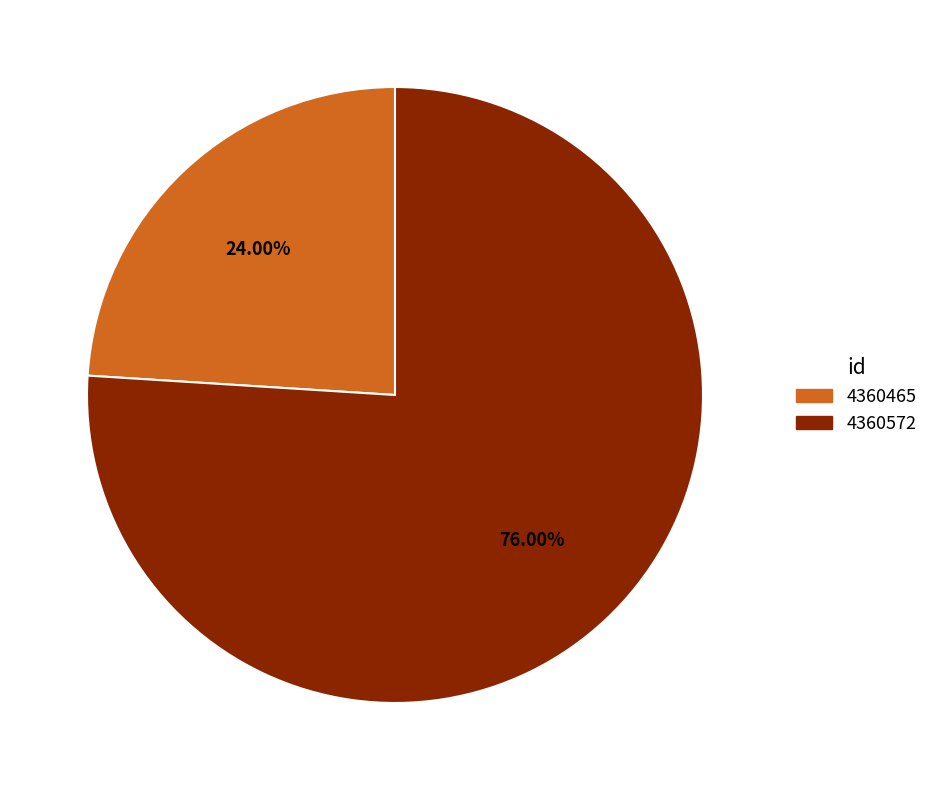

The 4360572 slice represents 83% of the pie. True or false?

False